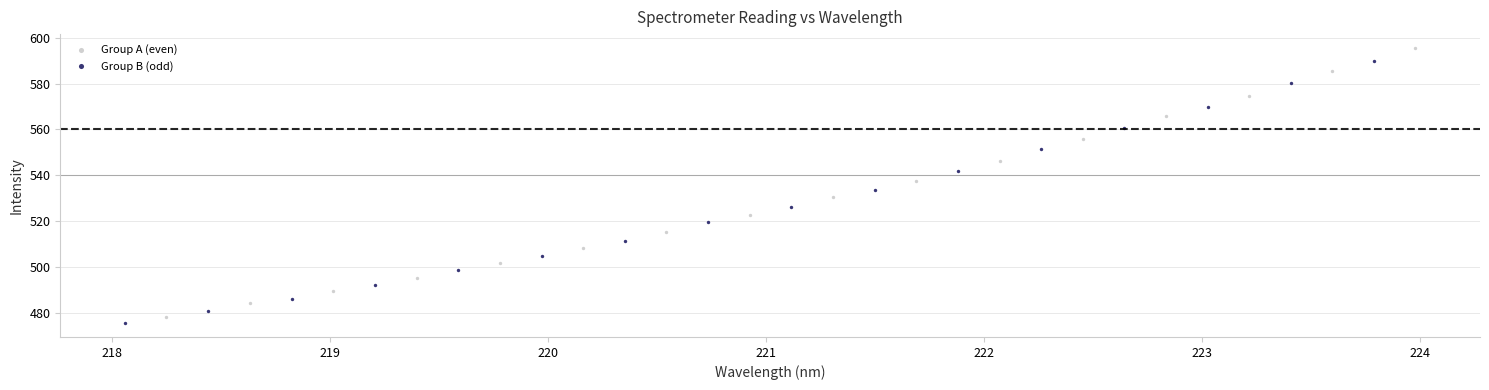

Which series contains the lowest Y value?

Group B (odd)